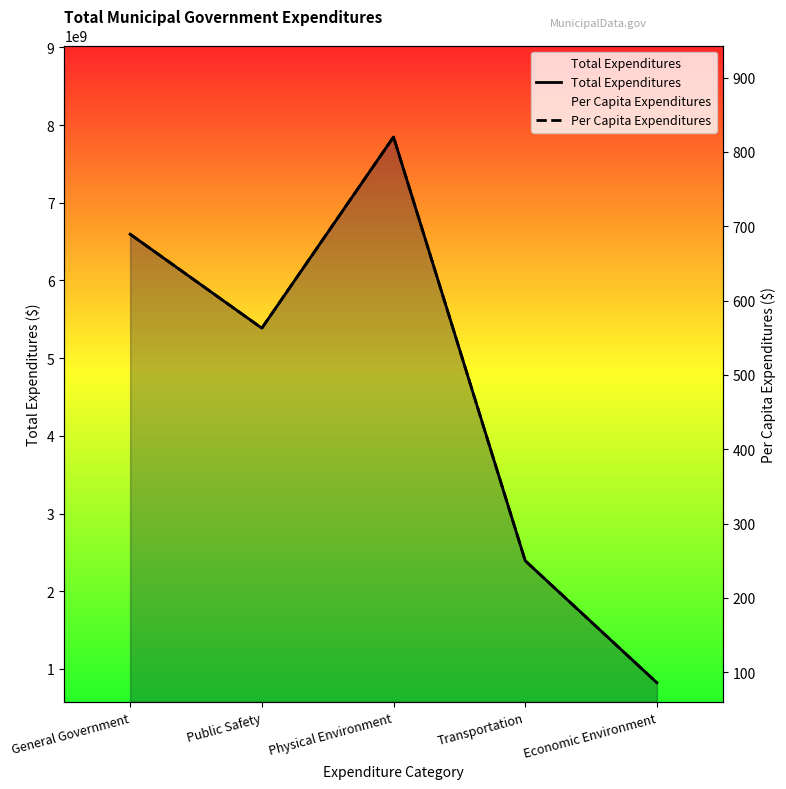

True or false: Total Expenditures and Per Capita Expenditures intersect in this chart.

False